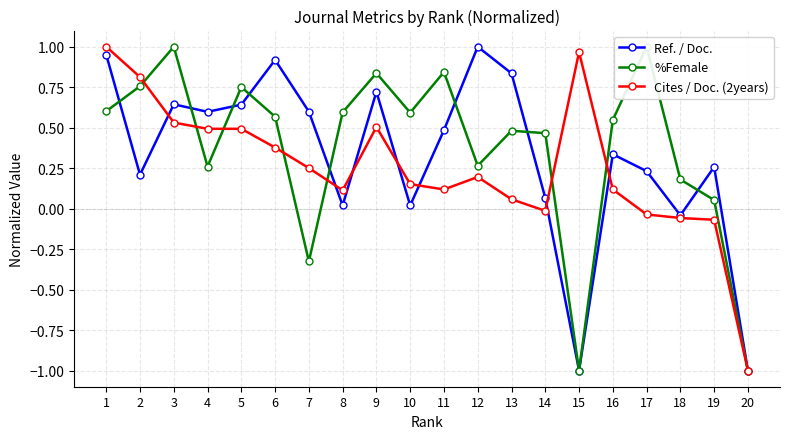

Between which two adjacent categories do %Female and Ref. / Doc. first intersect?

1 and 2